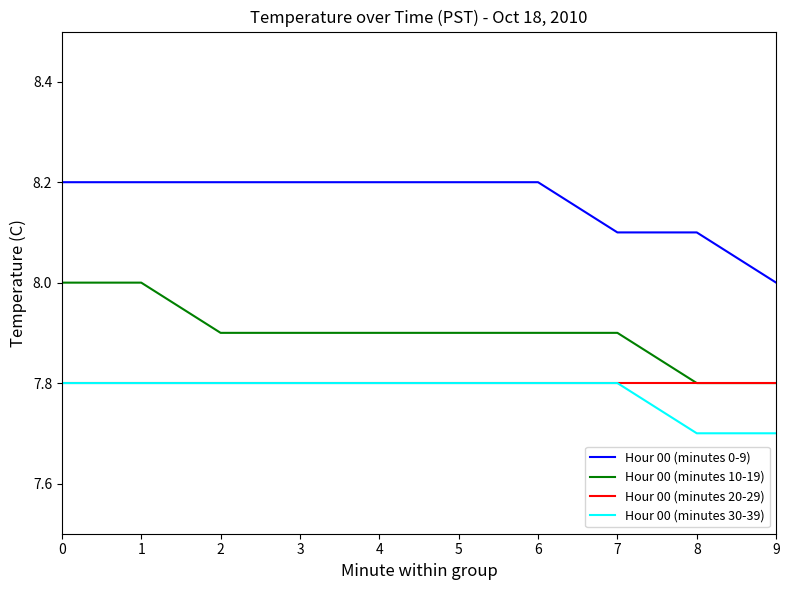

What is the difference between the highest and lowest values at 1?

0.4